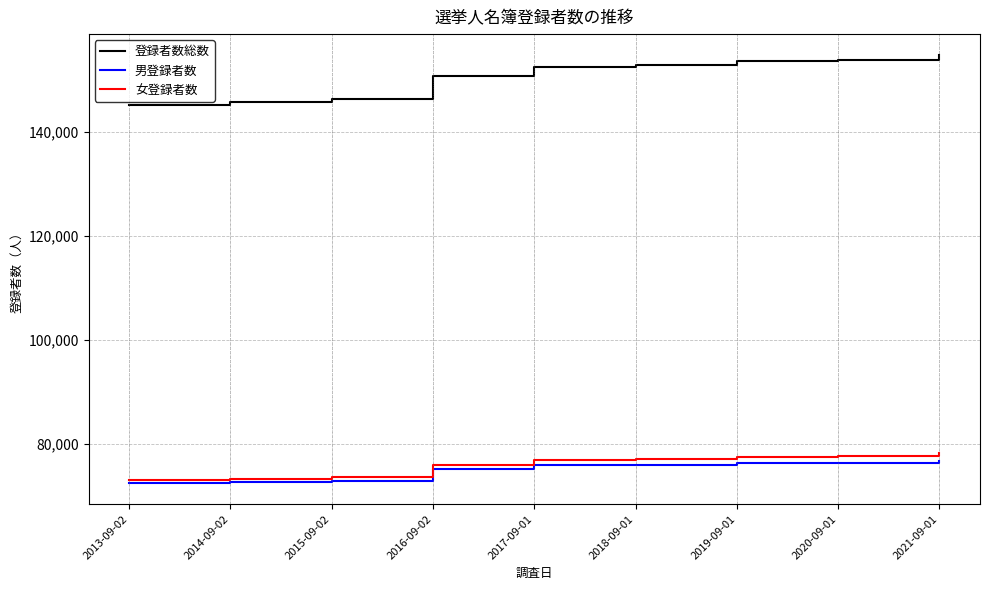

Is it true that 男登録者数 equals 72430 at 2013-09-02?

True